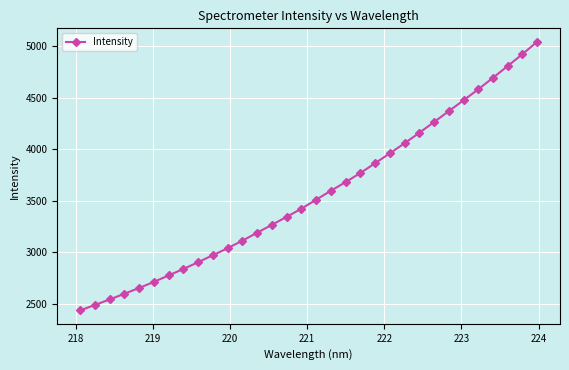

What is the sum of all values?

114063.3